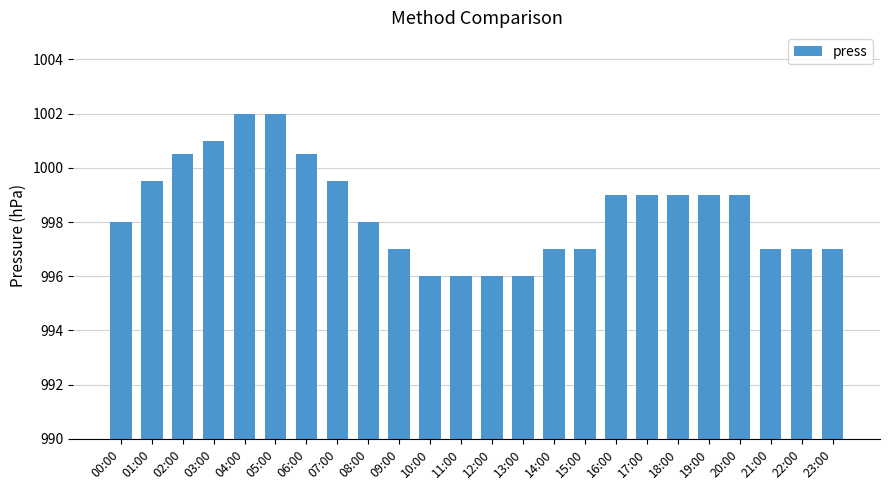

What position from the left is 21:00?

22